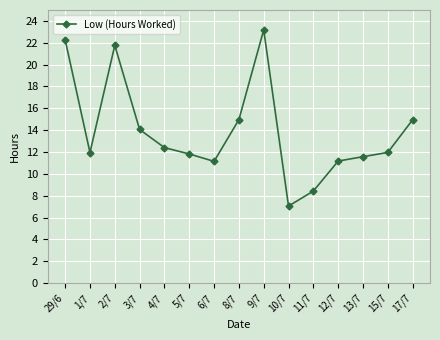

How many points are lower than both their immediate neighbors (excluding endpoints)?

3